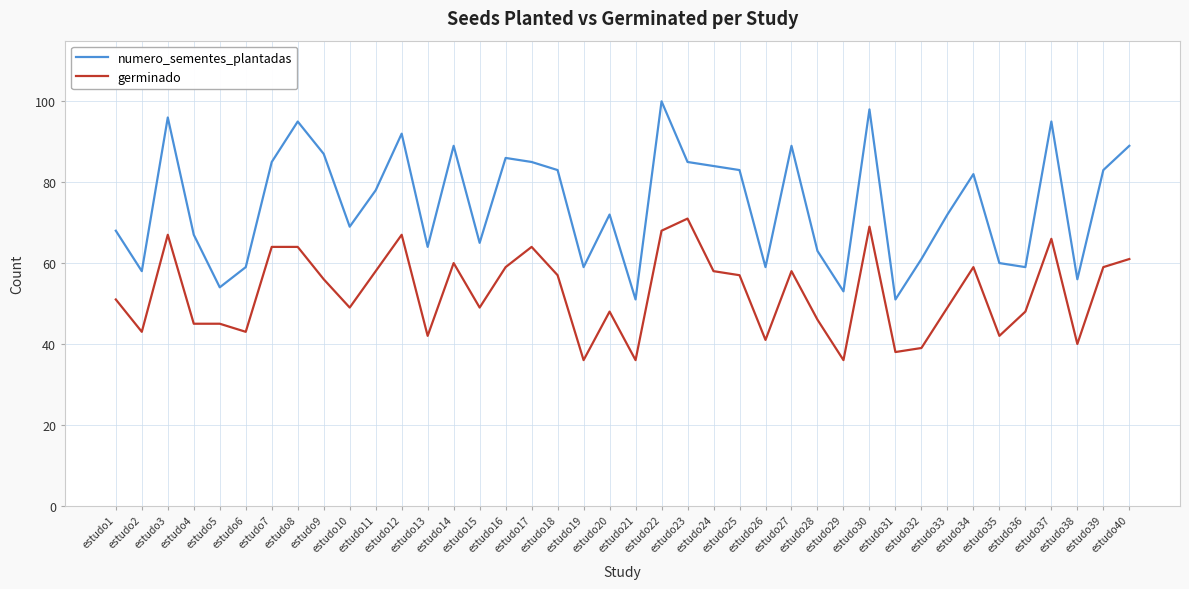

True or false: germinado and numero_sementes_plantadas intersect in this chart.

False